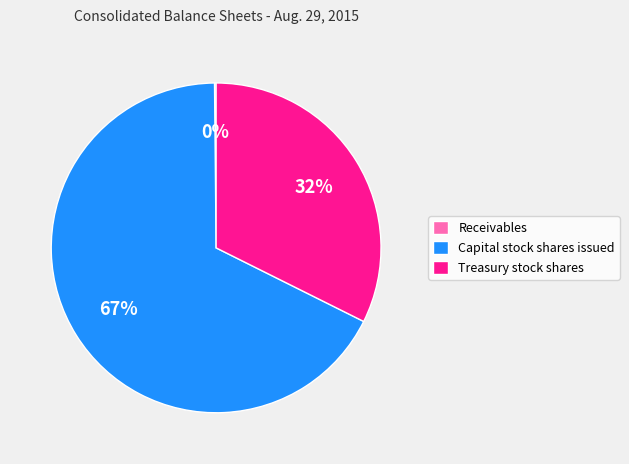

Is it true that Capital stock shares issued is 74% of the pie?

False